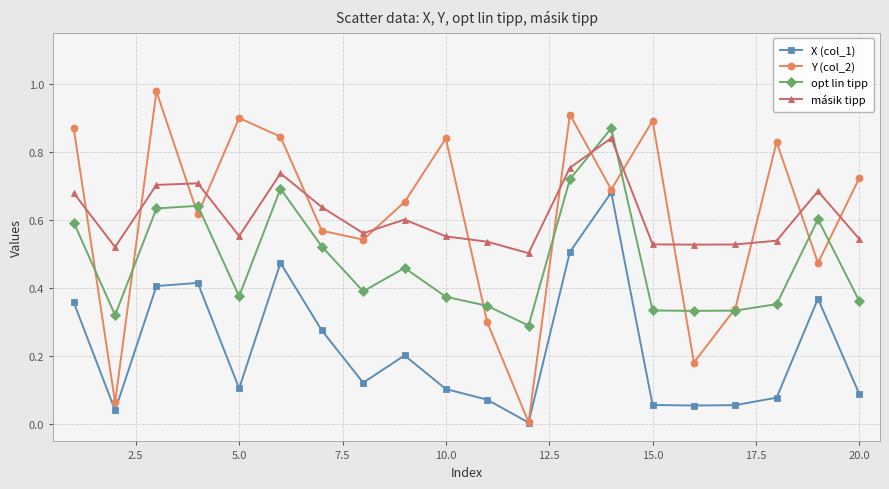

Which series has the largest range (max minus min)?

Y (col_2)